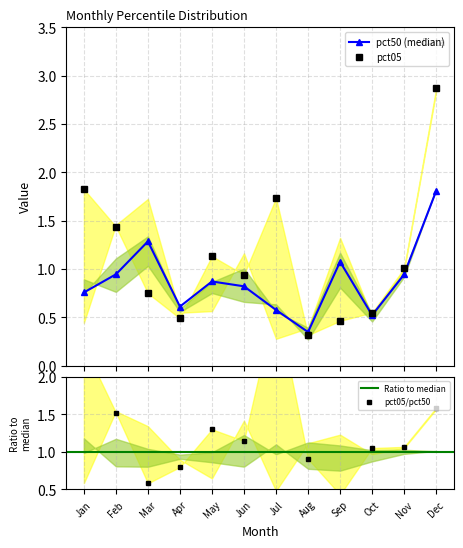

Where do pct50 and pct75 first cross each other?

Jan and Feb